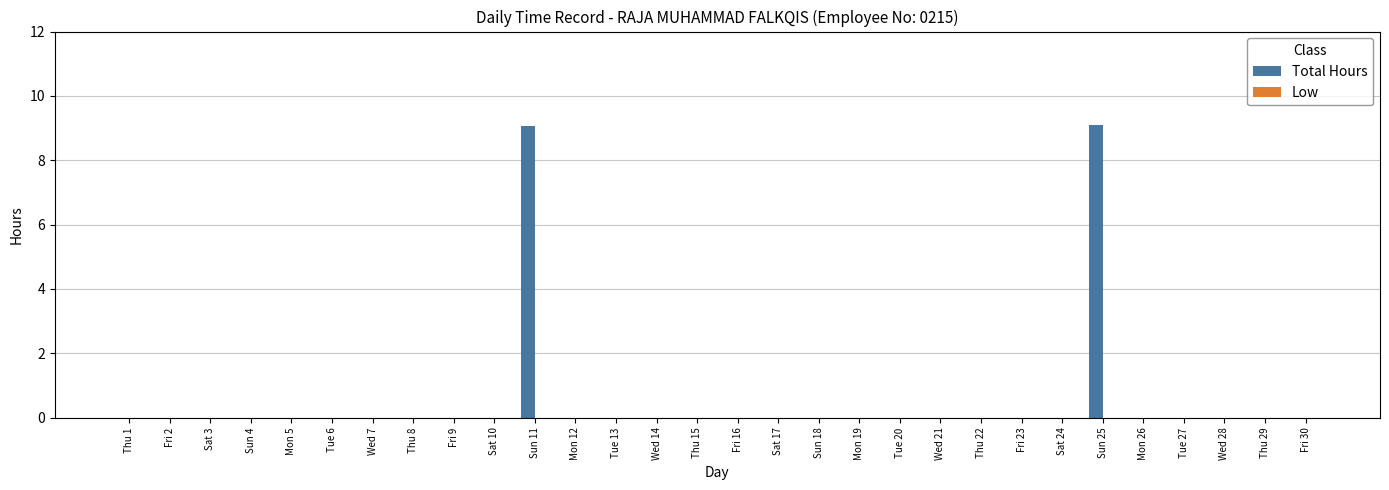

What is the maximum value shown in the chart?

9.1